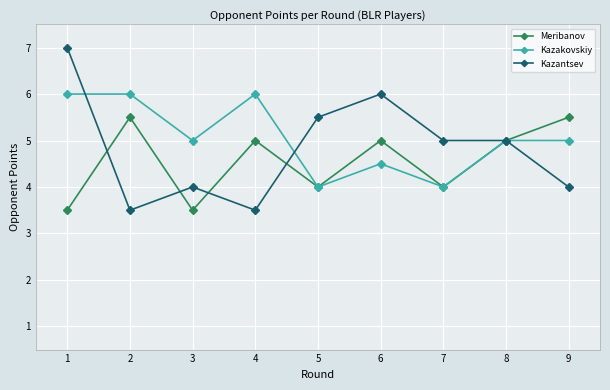

The value of Meribanov at 1 is 2.0. True or false?

False